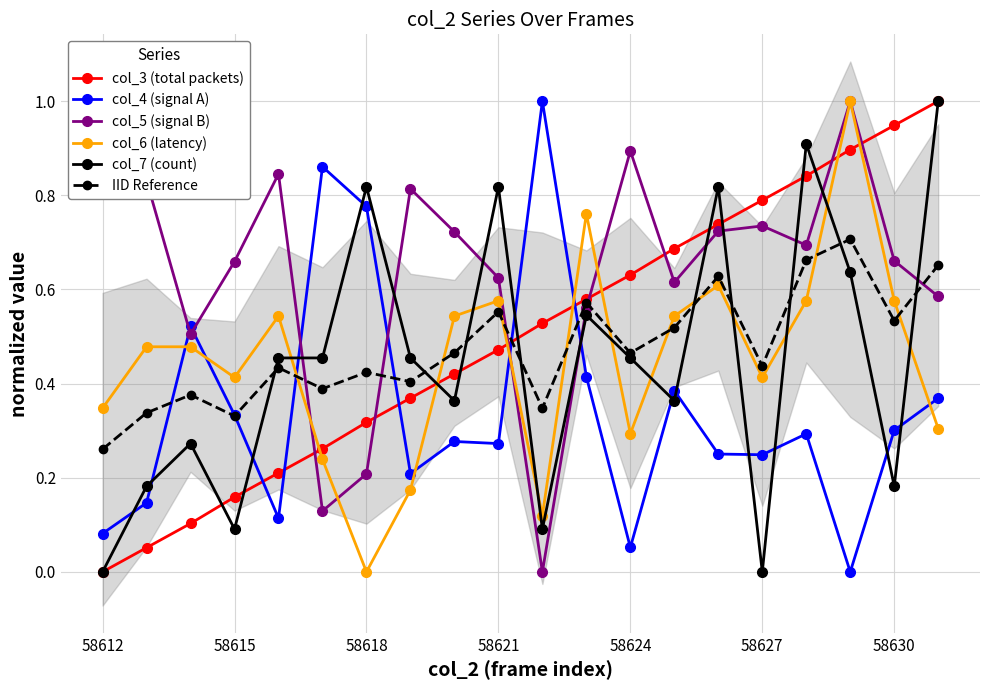

Is the value of col_5 (signal B) at 17 greater than the value of col_3 (total packets) at 11?

Yes